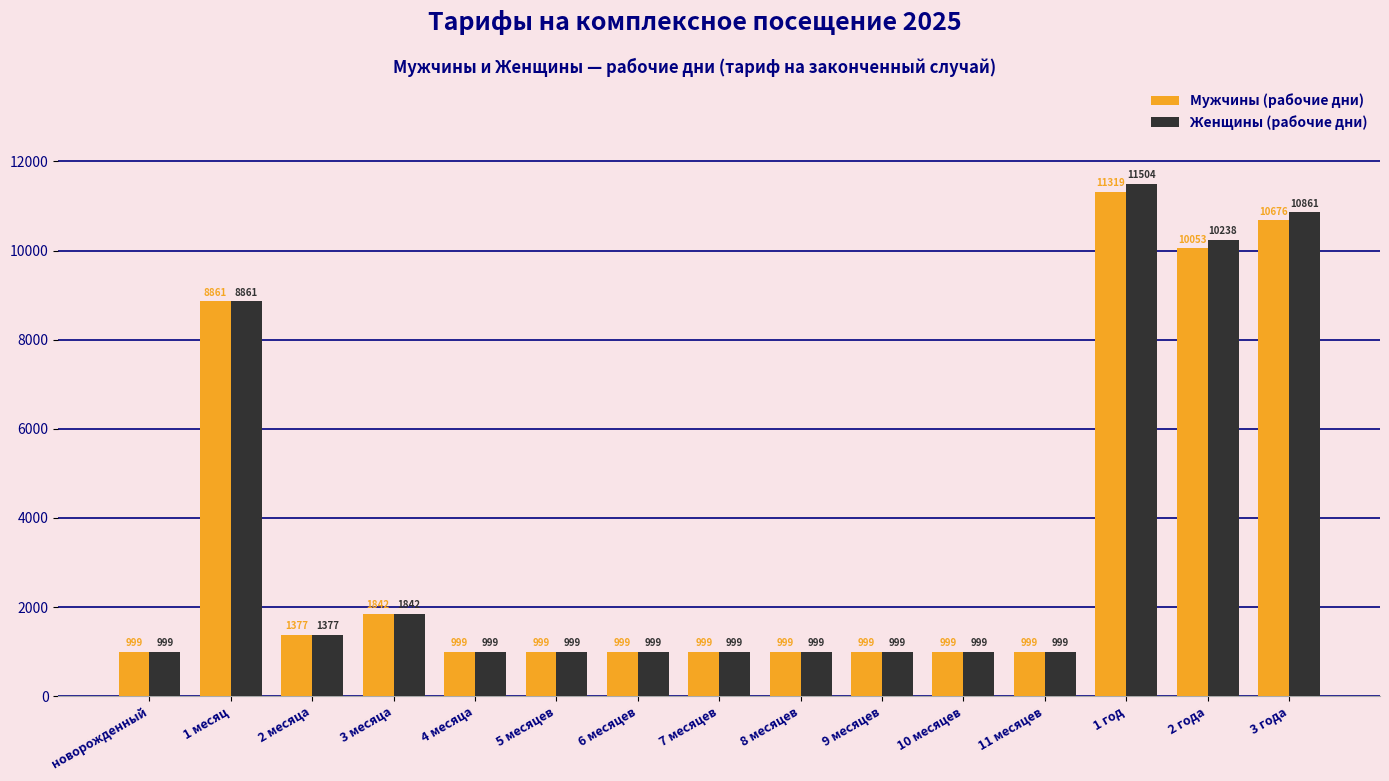

How many bars are there in total?

30